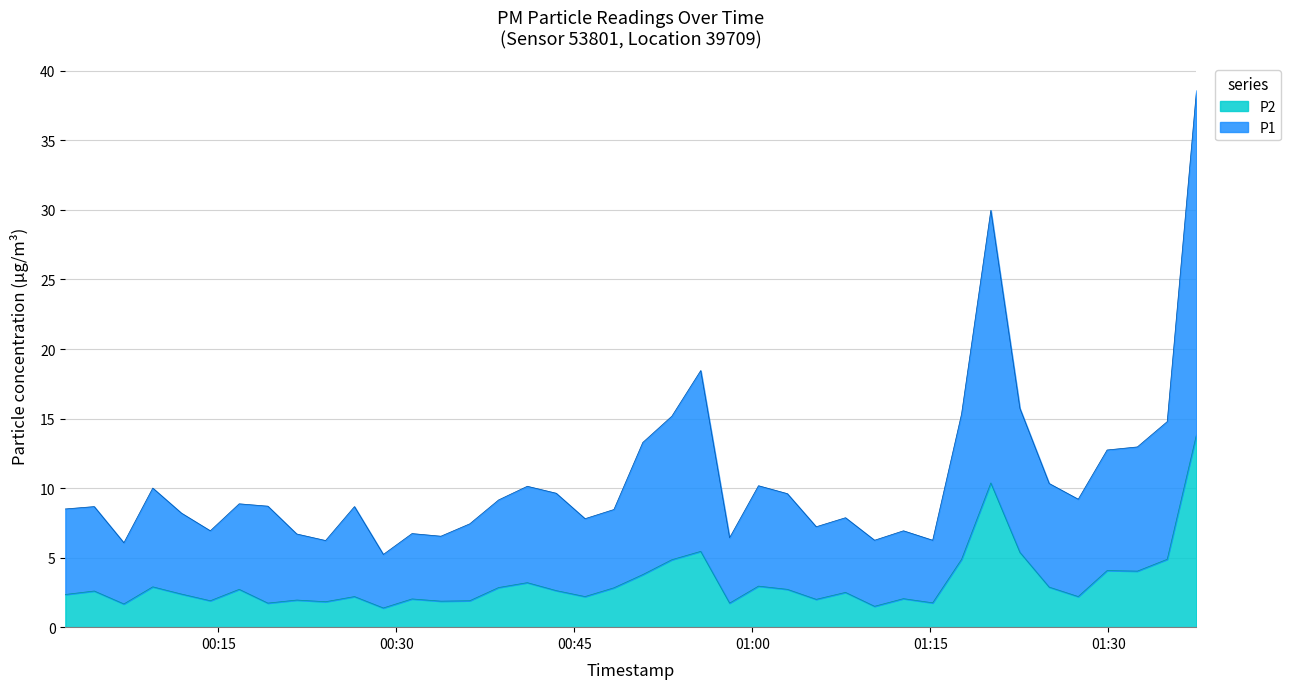

Does the chart have visible grid lines?

Yes